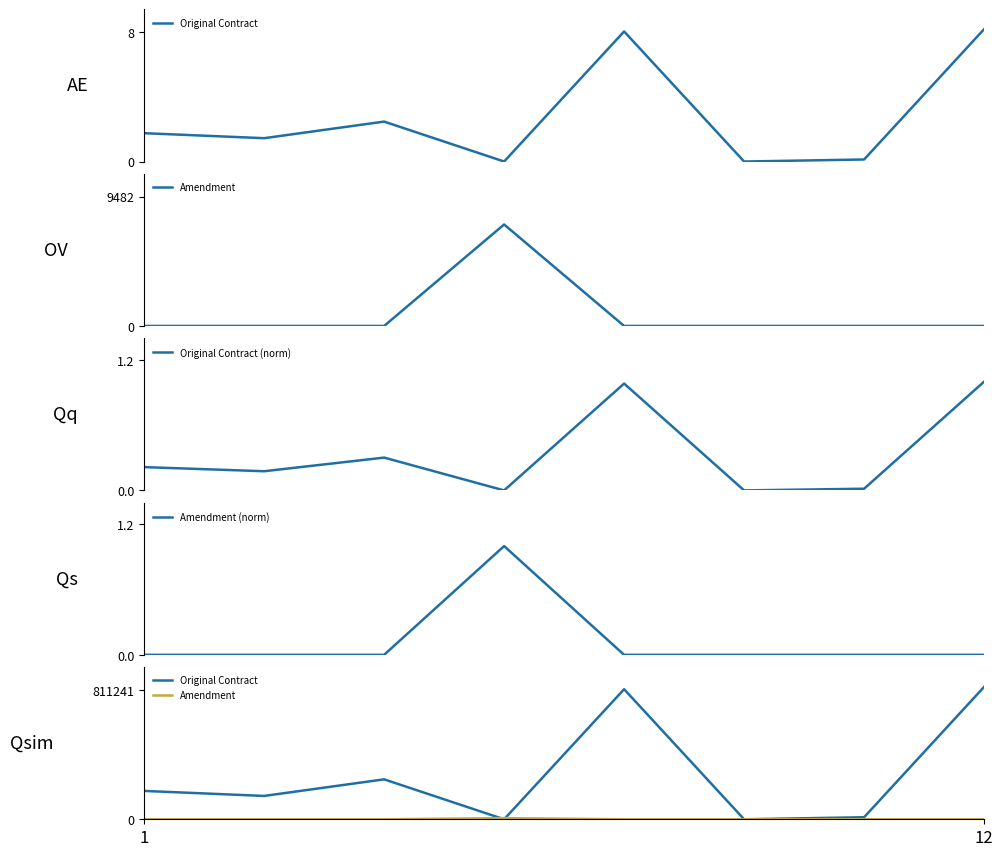

In Original Contract (norm), how many points are higher than both neighbors (excluding endpoints)?

2